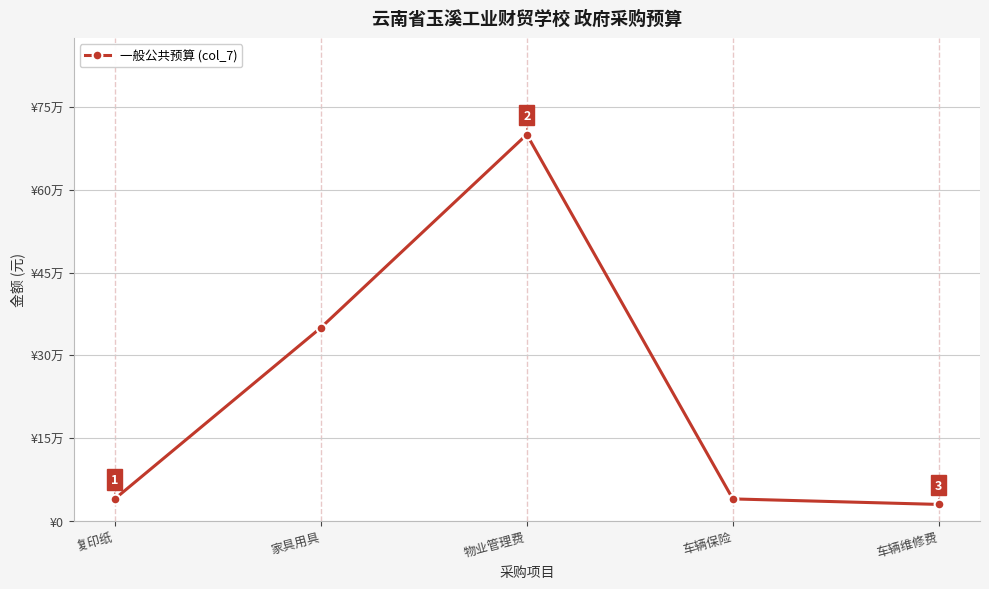

The value at 车辆维修费 is 30000. True or false?

True